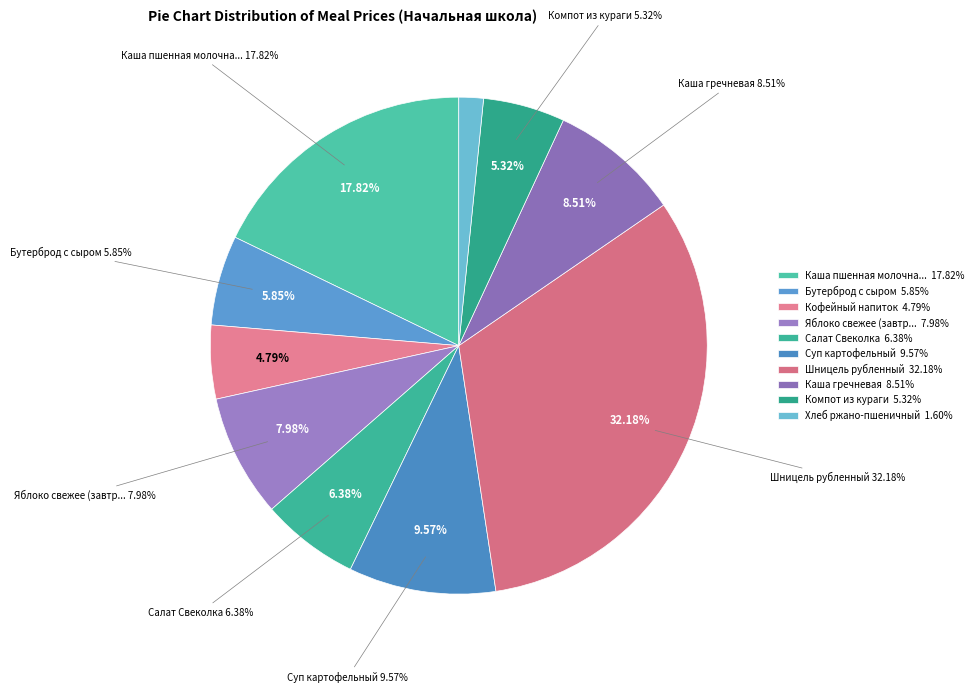

What portion of the pie excludes Яблоко свежее (завтрак)?

92.0%